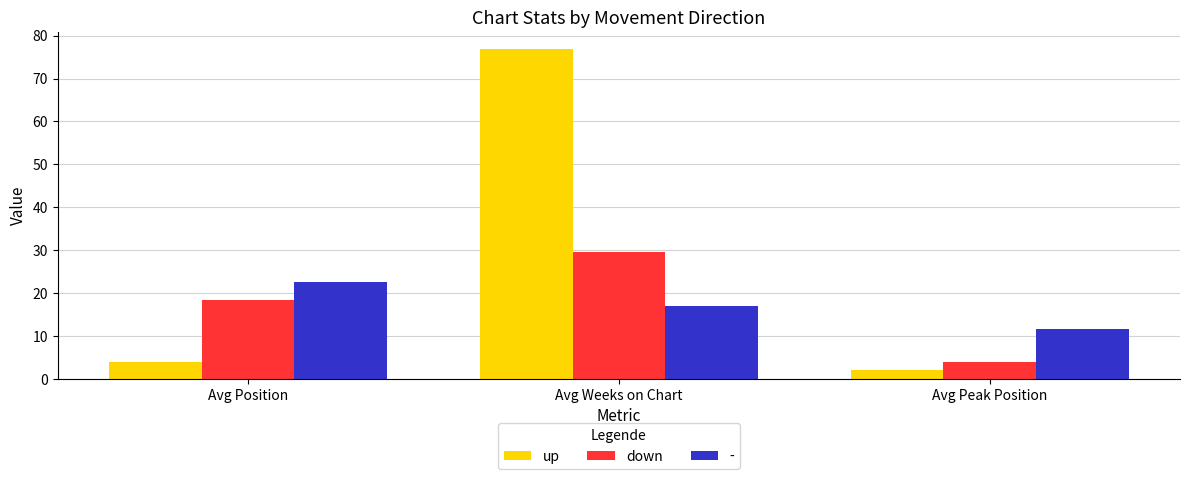

What is the minimum value shown in the chart?

2.0